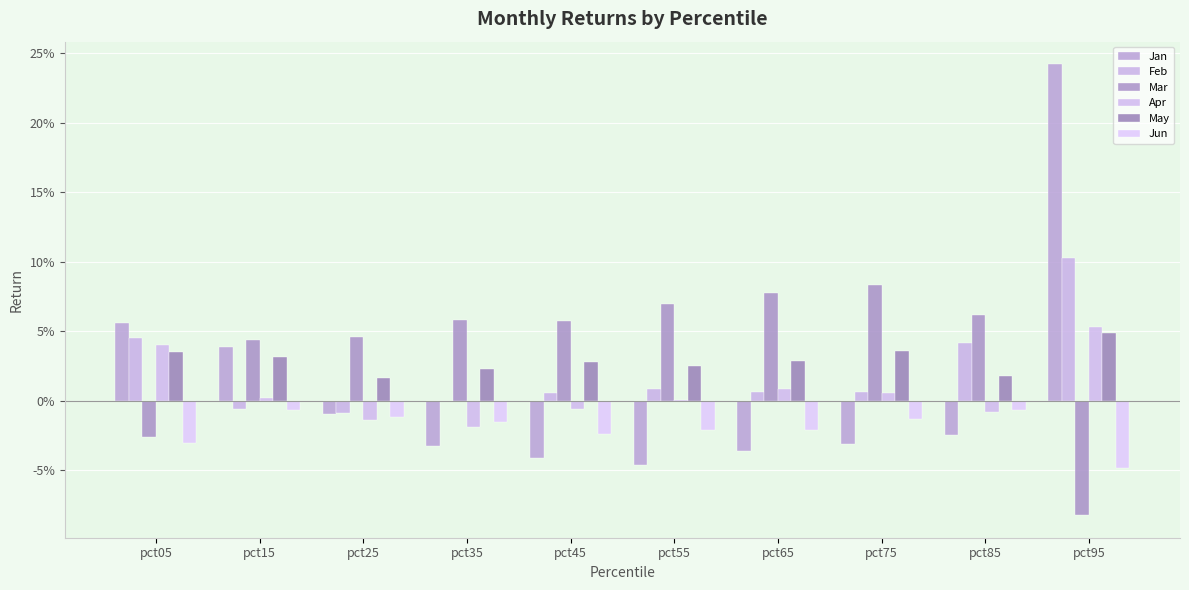

Does the chart contain stacked bars?

No